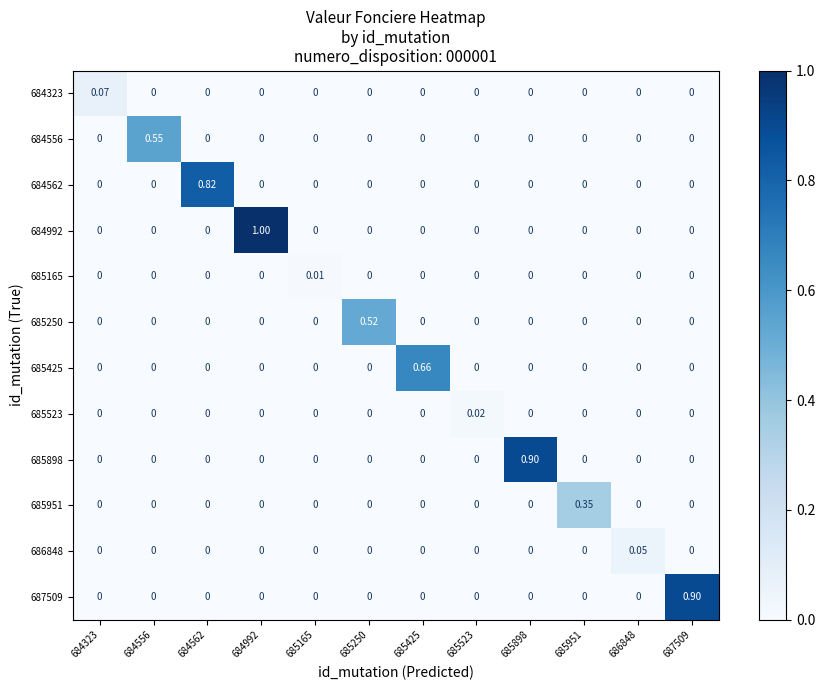

How many positive values does the 685523 series have?

1